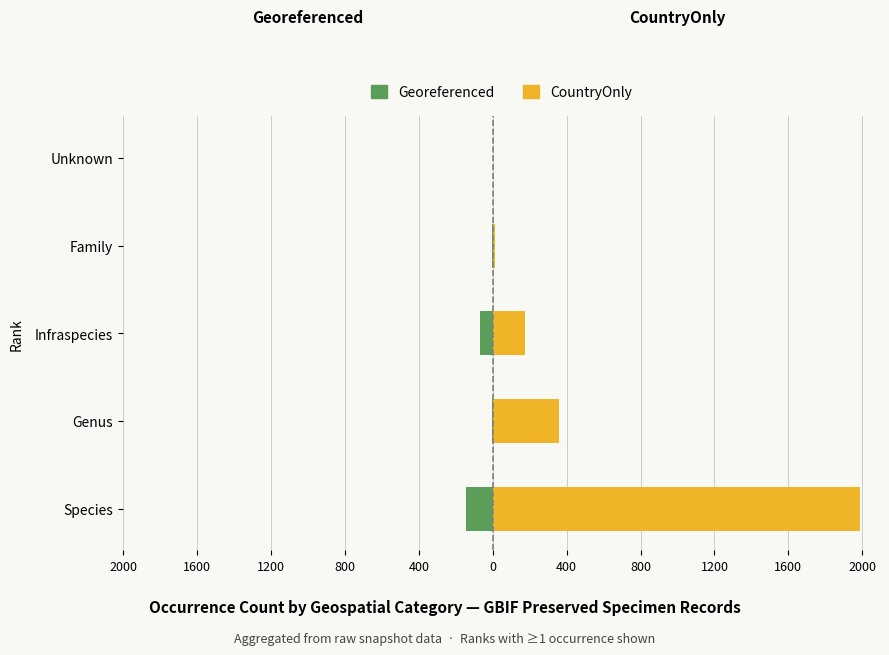

Which series has the largest range (max minus min)?

CountryOnly